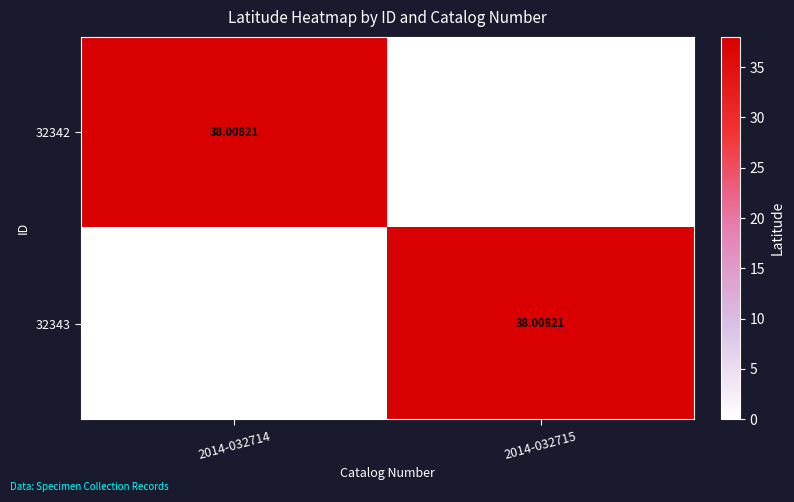

At 2014-032715, list the series in order from largest to smallest.

32343, 32342